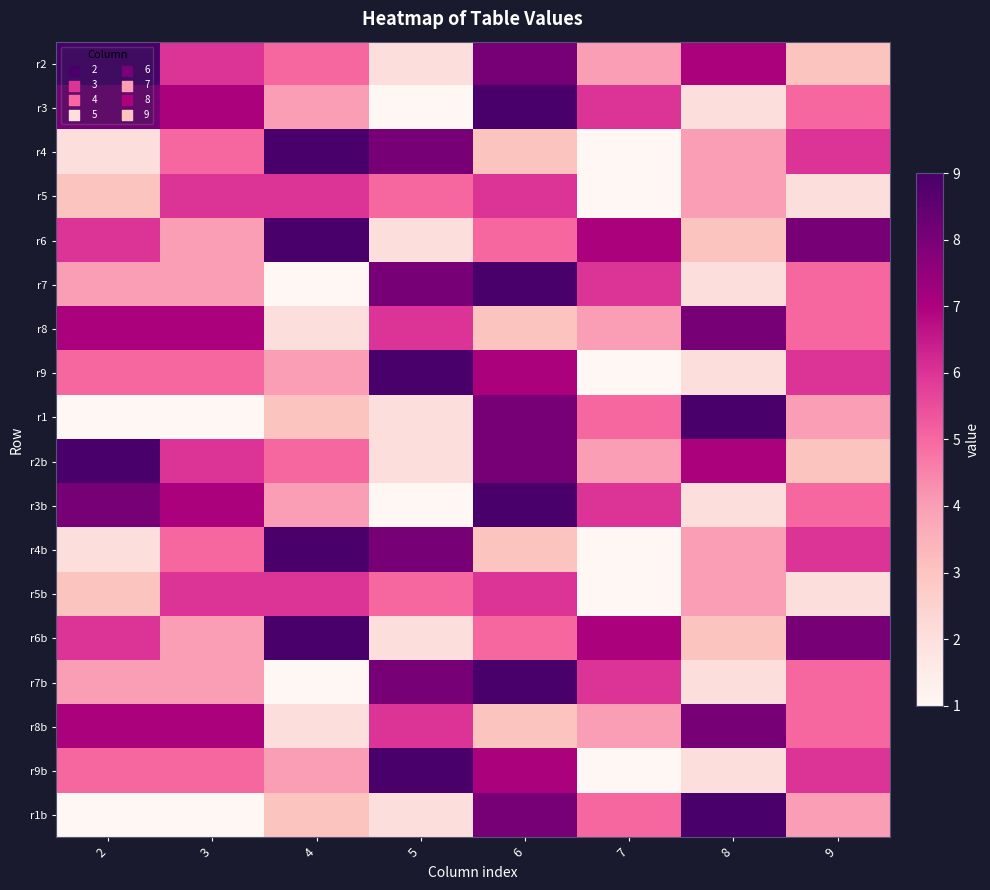

Between 6 and 7, which is larger?

6